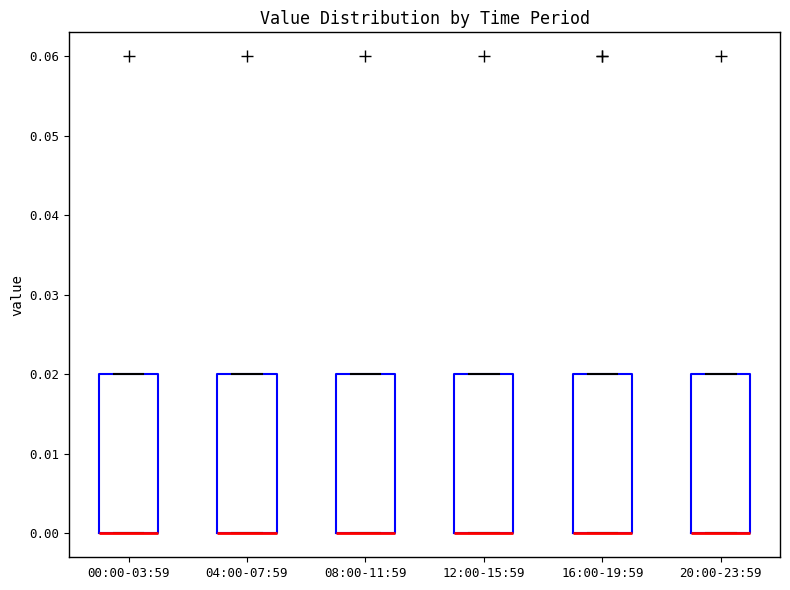

Reading left to right, transcribe this box plot: for each box, give where its median line is, the range the box spans, and where its two whiskers end, as read against the y-axis. The values are not printed on the chart, so give them approximately, as read against the axis.

00:00-03:59: median 0.00 (drawn on the box's lower edge), box 0.00 to 0.02, whiskers 0.00 to 0.02
04:00-07:59: median 0.00 (drawn on the box's lower edge), box 0.00 to 0.02, whiskers 0.00 to 0.02
08:00-11:59: median 0.00 (drawn on the box's lower edge), box 0.00 to 0.02, whiskers 0.00 to 0.02
12:00-15:59: median 0.00 (drawn on the box's lower edge), box 0.00 to 0.02, whiskers 0.00 to 0.02
16:00-19:59: median 0.00 (drawn on the box's lower edge), box 0.00 to 0.02, whiskers 0.00 to 0.02
20:00-23:59: median 0.00 (drawn on the box's lower edge), box 0.00 to 0.02, whiskers 0.00 to 0.02